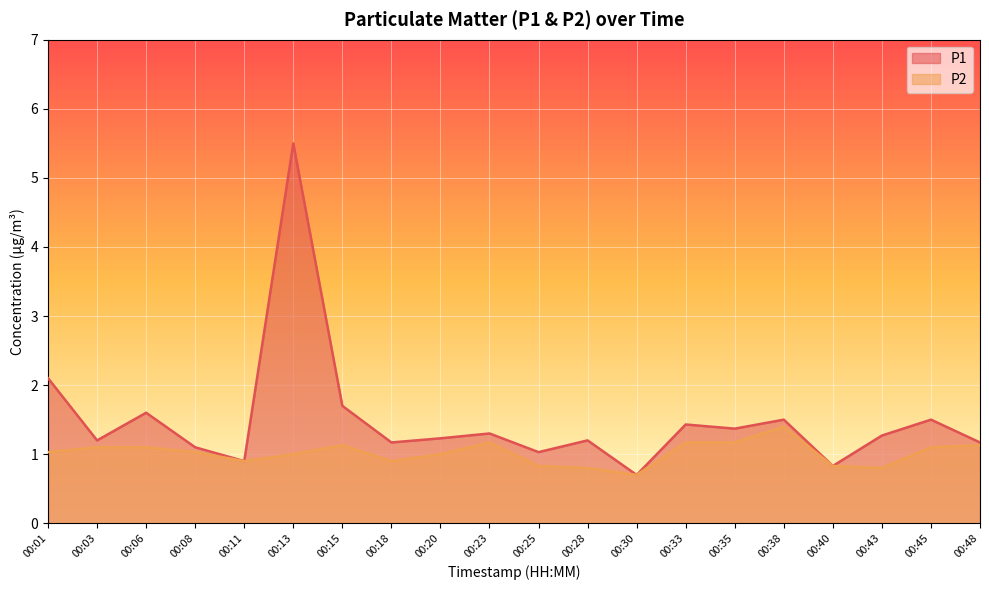

What is the total value across all series at 00:18?

2.1